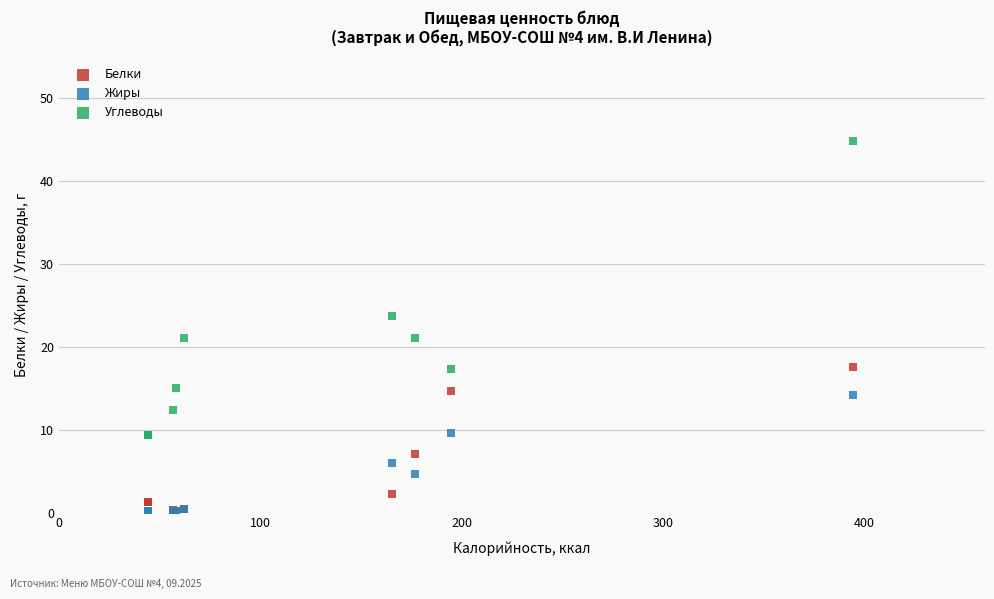

In the Углеводы series, what Y value is closest to 27?

23.7